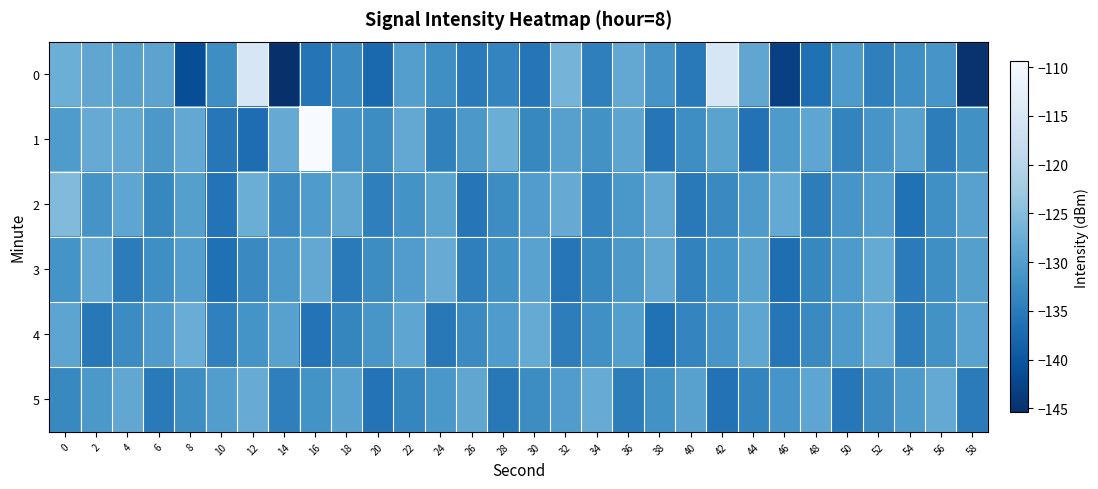

Reading left to right, what are all the values shown in this chart?

0: 0=-127.3	2=-128.5	4=-129.4	6=-129.1	8=-141.3	10=-132.4	12=-115.2	14=-145.4	16=-135.9	18=-132.9	20=-137.4	22=-129.8	24=-132.2	26=-135.1	28=-133.6	30=-135.8	32=-126.5	34=-134.4	36=-128.2	38=-131.5	40=-135.2	42=-115.0	44=-128.6	46=-143.2	48=-136.4	50=-130.6	52=-134.3	54=-132.2	56=-131.3	58=-144.9
1: 0=-130.4	2=-127.9	4=-128.3	6=-130.9	8=-128.2	10=-135.4	12=-136.9	14=-127.8	16=-109.4	18=-131.3	20=-132.5	22=-128.3	24=-134.1	26=-130.8	28=-127.4	30=-133.2	32=-129.6	34=-131.8	36=-128.9	38=-135.6	40=-132.4	42=-129.1	44=-136.2	46=-130.5	48=-128.7	50=-133.8	52=-131.2	54=-129.4	56=-134.6	58=-132.0
2: 0=-125.3	2=-131.4	4=-128.8	6=-133.2	8=-129.7	10=-136.1	12=-127.5	14=-132.8	16=-130.4	18=-128.6	20=-134.3	22=-131.7	24=-129.2	26=-135.8	28=-132.5	30=-130.1	32=-127.9	34=-133.6	36=-131.0	38=-128.4	40=-135.2	42=-132.9	44=-130.6	46=-128.1	48=-134.7	50=-131.3	52=-129.8	54=-136.4	56=-132.1	58=-129.5
3: 0=-131.5	2=-128.2	4=-134.8	6=-132.3	8=-129.9	10=-136.5	12=-133.0	14=-130.7	16=-128.3	18=-135.1	20=-132.6	22=-130.2	24=-127.8	26=-134.4	28=-131.9	30=-129.3	32=-135.7	34=-133.2	36=-130.8	38=-128.5	40=-134.0	42=-131.5	44=-129.1	46=-136.7	48=-133.3	50=-130.5	52=-128.0	54=-134.9	56=-132.2	58=-129.7
4: 0=-128.9	2=-135.3	4=-132.7	6=-130.3	8=-127.6	10=-134.2	12=-131.6	14=-129.4	16=-136.0	18=-133.5	20=-131.1	22=-128.7	24=-135.4	26=-132.8	28=-130.4	30=-128.0	32=-134.7	34=-132.1	36=-129.8	38=-136.3	40=-133.7	42=-131.2	44=-128.8	46=-135.6	48=-132.9	50=-130.6	52=-128.2	54=-134.5	56=-131.8	58=-129.3
5: 0=-133.1	2=-130.8	4=-128.4	6=-135.0	8=-132.4	10=-130.0	12=-127.7	14=-134.3	16=-131.7	18=-129.4	20=-136.1	22=-133.5	24=-131.0	26=-128.6	28=-135.3	30=-132.6	32=-130.2	34=-127.8	36=-134.6	38=-131.9	40=-129.5	42=-136.2	44=-133.6	46=-131.2	48=-128.8	50=-135.5	52=-132.8	54=-130.5	56=-128.1	58=-134.9